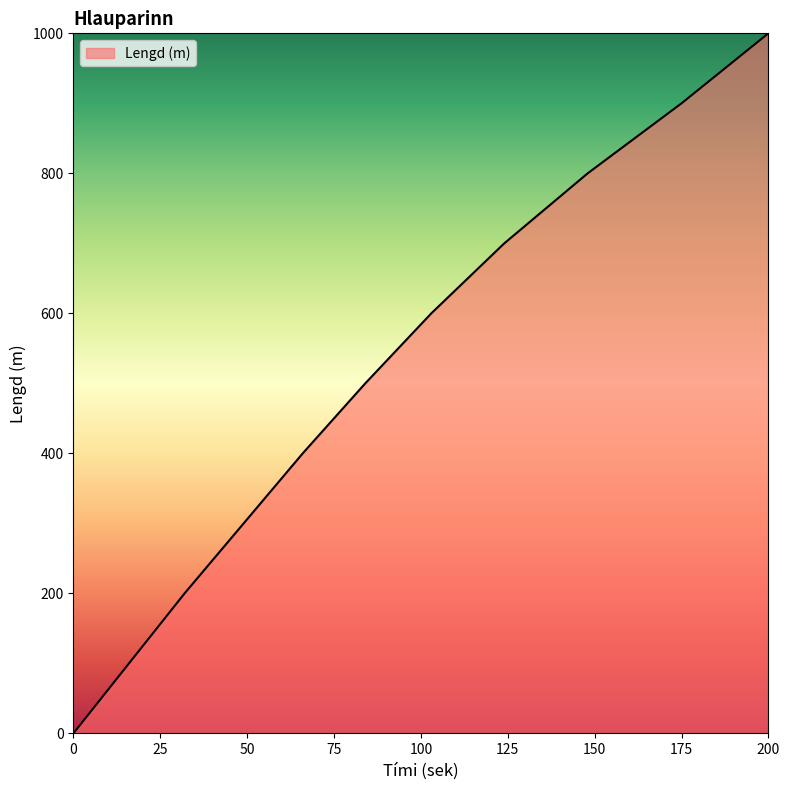

What is the greatest value displayed?

1000